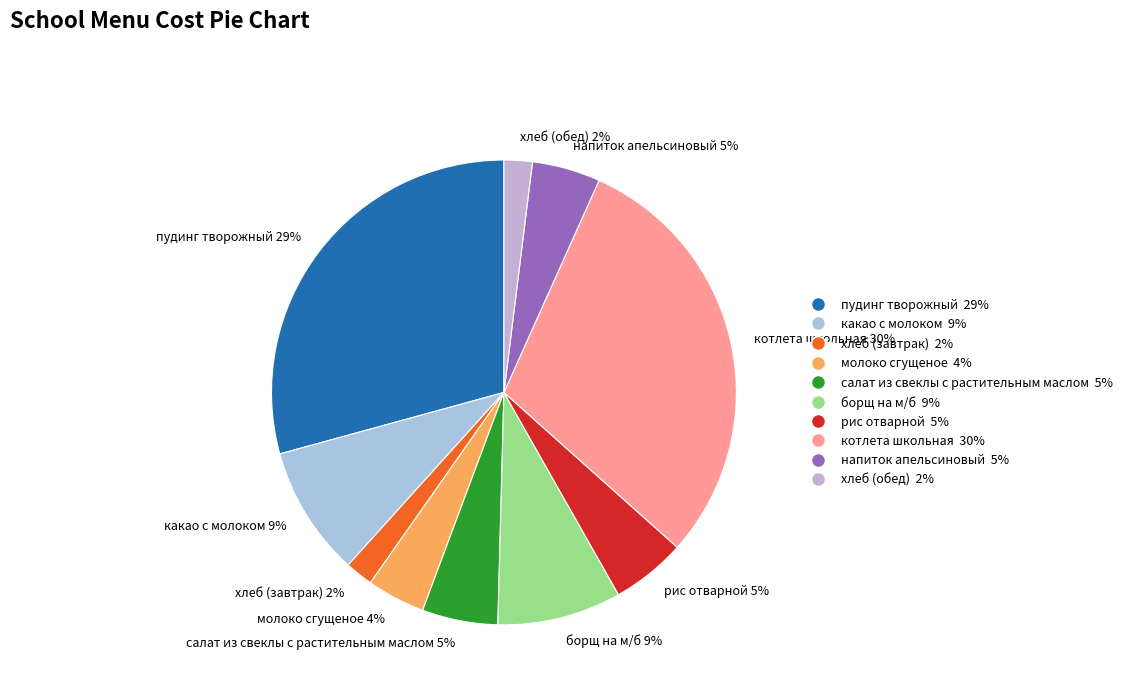

Is пудинг творожный the majority of the pie?

No